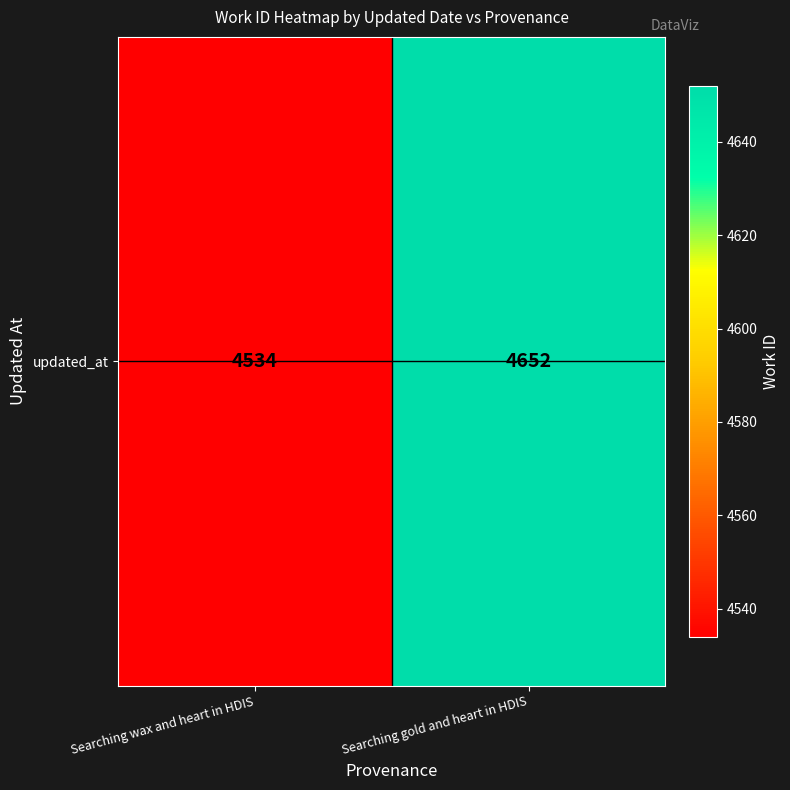

Reading right to left, what are all the values shown in this chart?

Searching gold and heart in HDIS=4652	Searching wax and heart in HDIS=4534